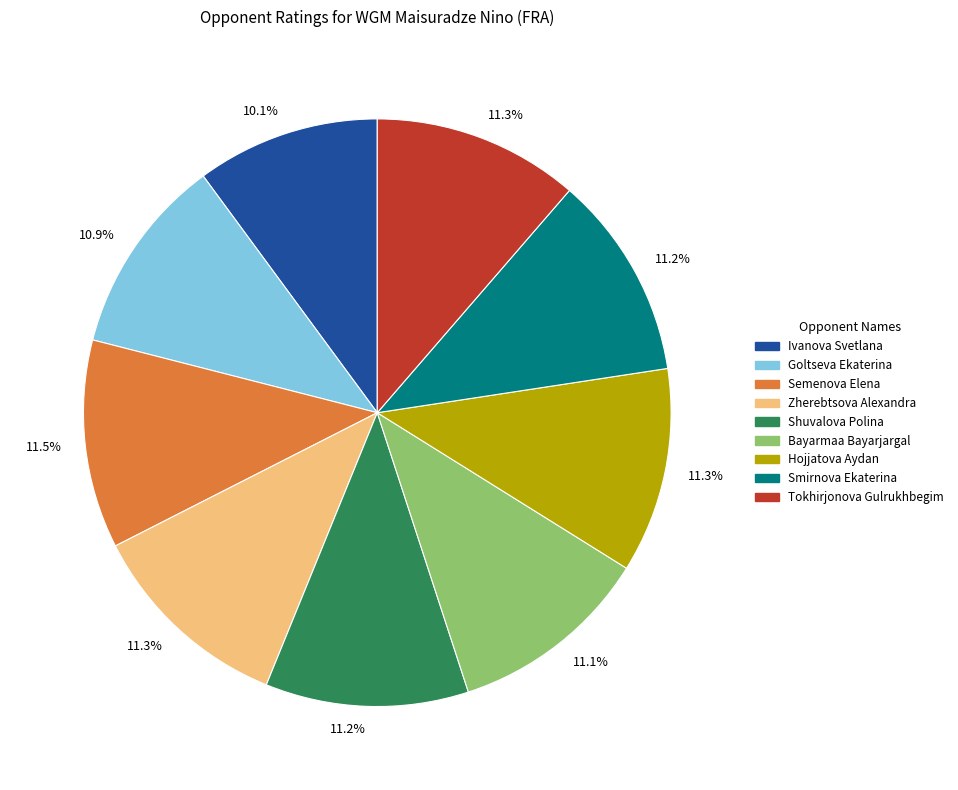

Is there any slice that represents more than half of the pie?

No